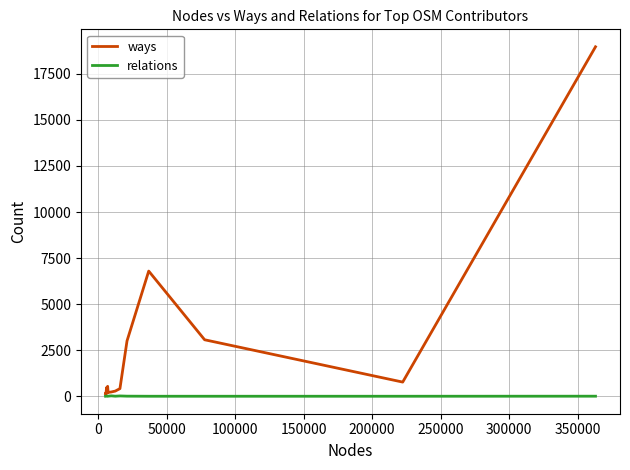

List the series in order of their peak value, lowest first.

relations, ways